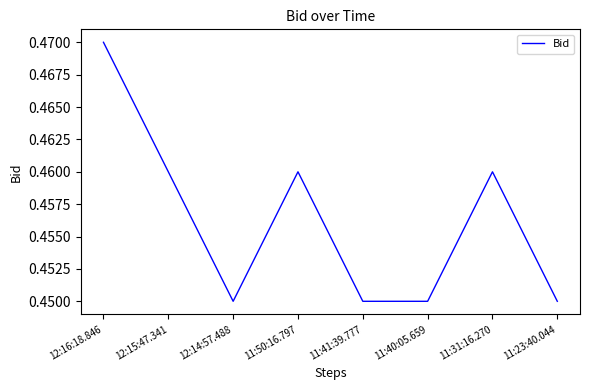

Count the number of data series in this chart.

1